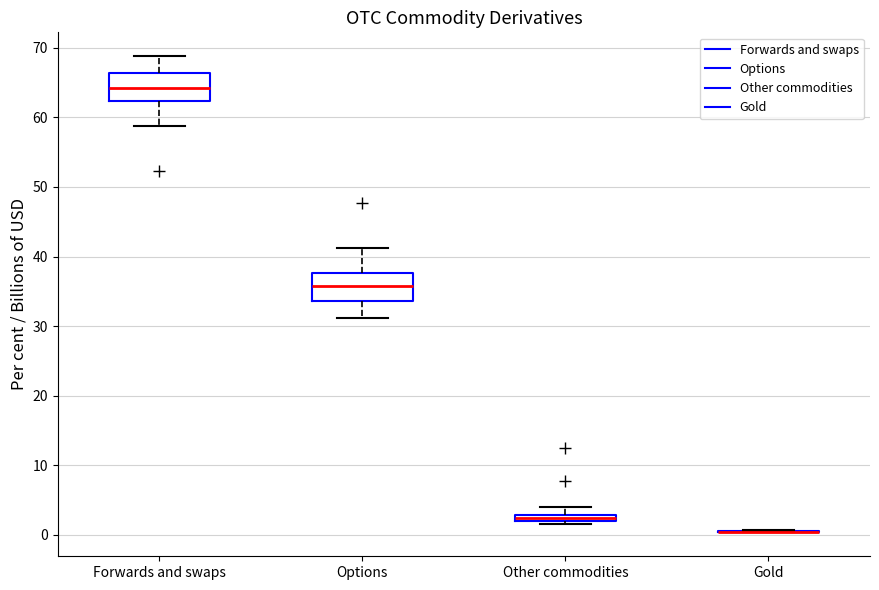

Where is the lower edge of the box for Options on the y-axis? The values are not printed on the chart, so give them approximately, as read against the axis.

34